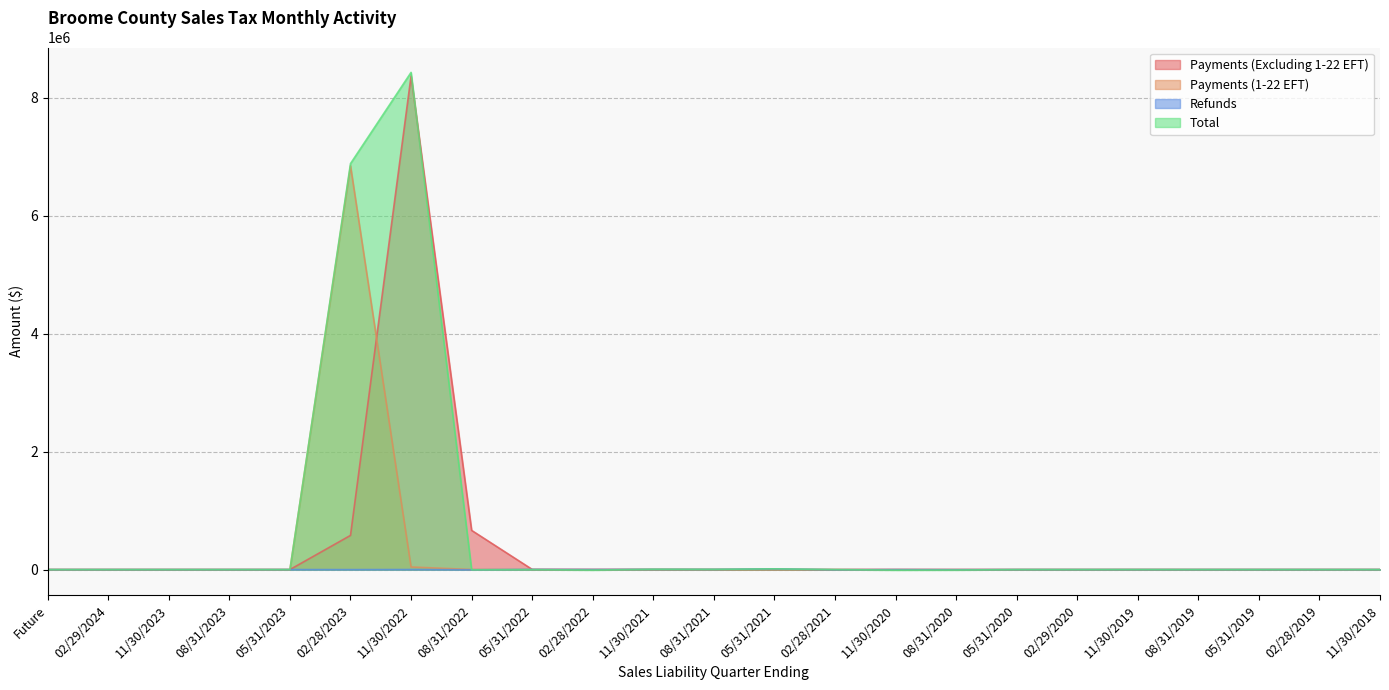

What are all the series names shown in the legend?

Payments (Excluding 1-22 EFT), Payments (1-22 EFT), Refunds, Total